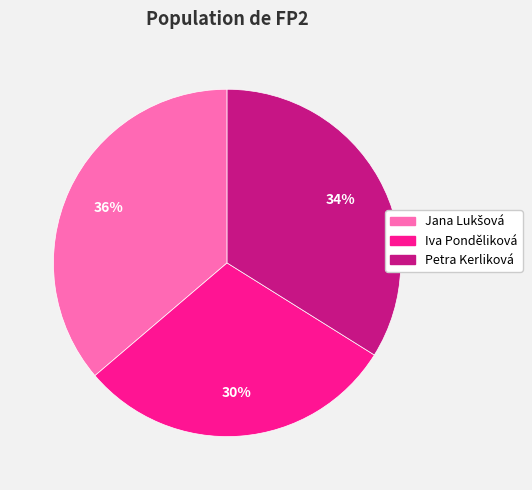

Is the sum of Iva Ponděliková and Petra Kerliková greater than half?

Yes